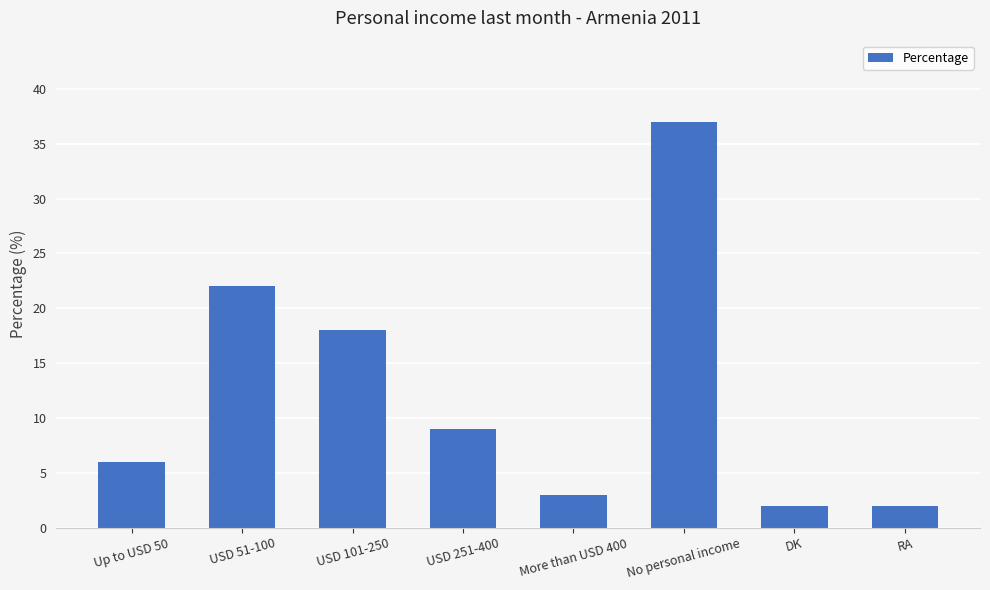

Reading left to right, list all the values displayed in this chart.

6	22	18	9	3	37	2	2